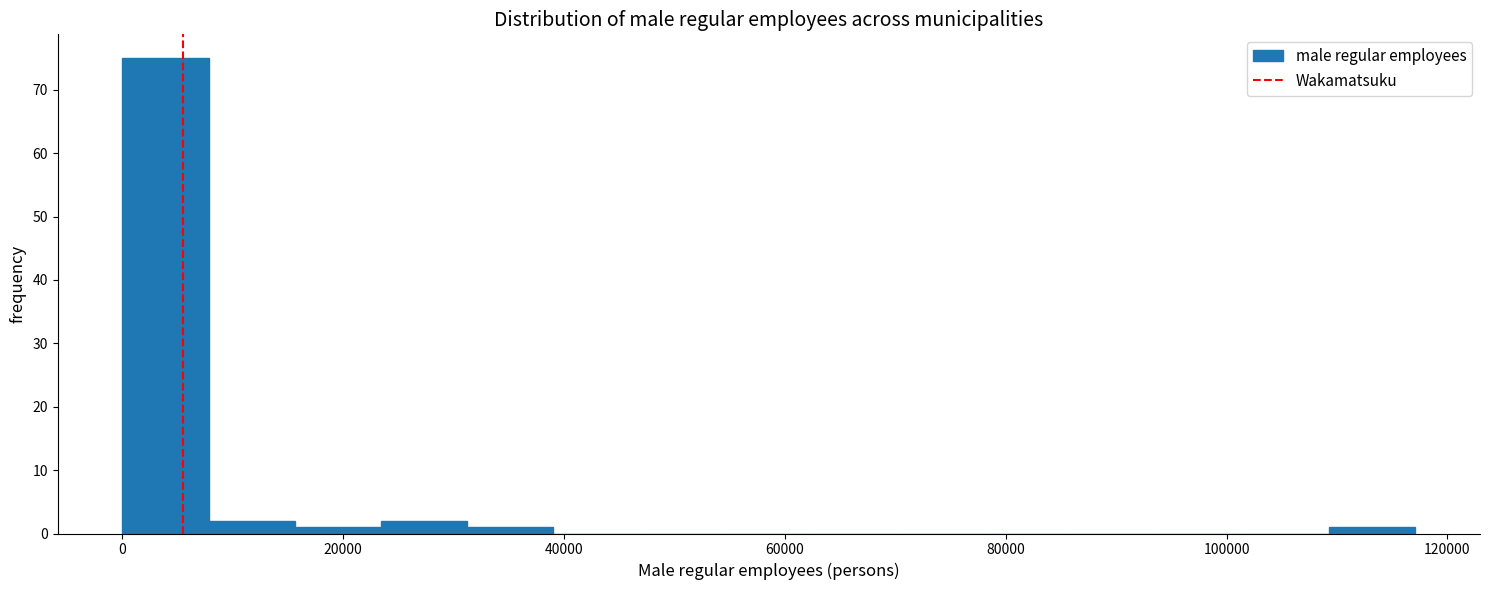

Around what value on the x-axis is the tallest bar? Give the approximate position of its centre, as read against the axis.

4000